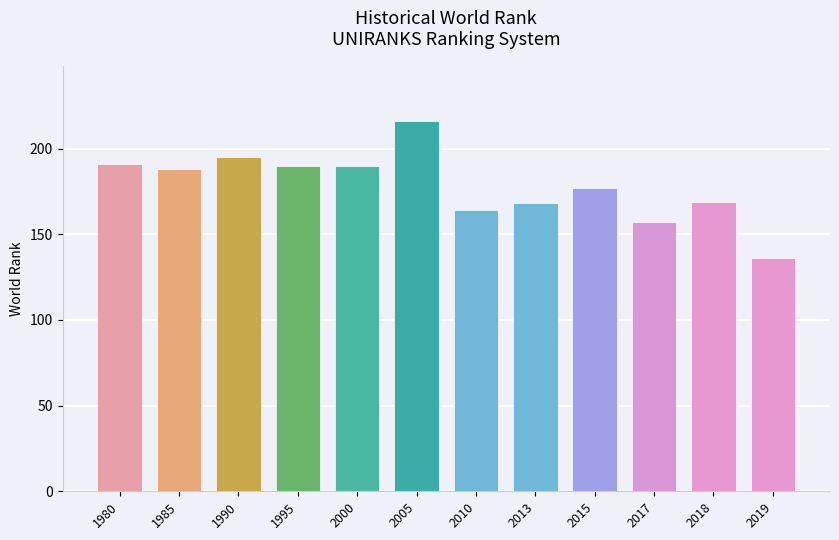

What is the difference between the second highest and second lowest values?

38